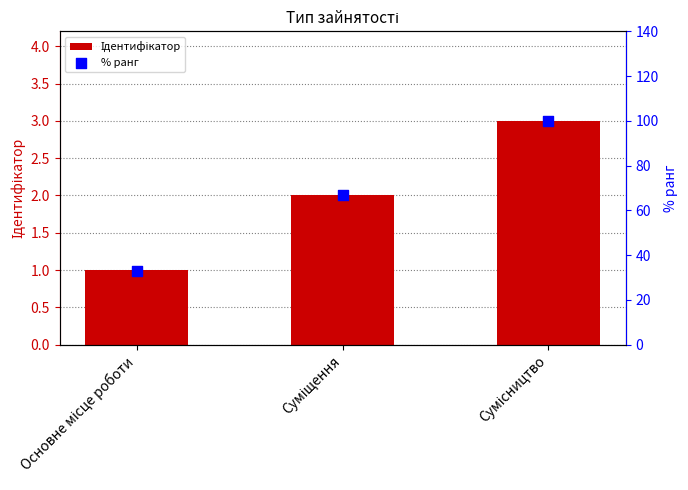

At how many categories does at least one series exceed 31?

3